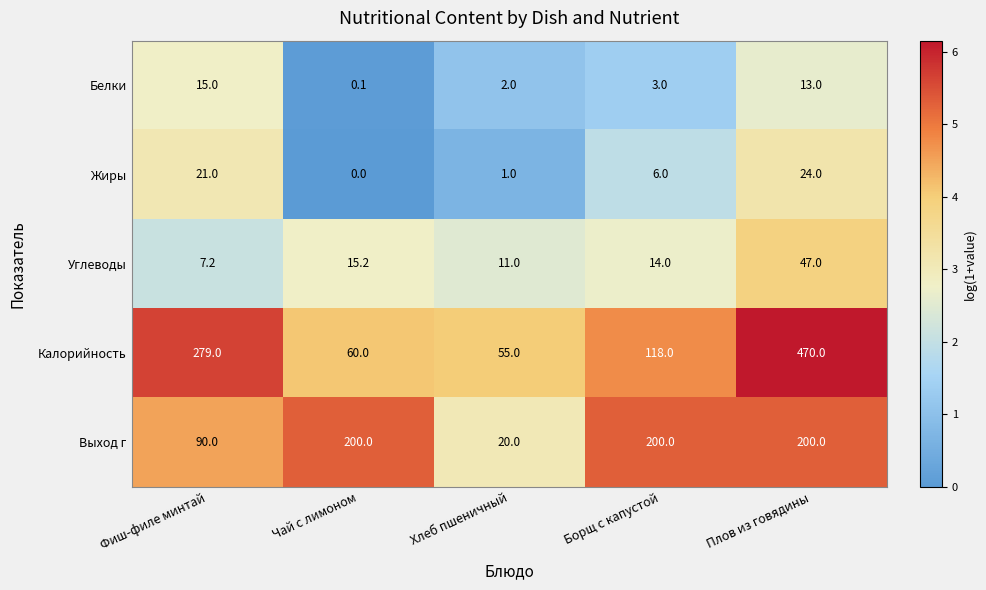

Is it true that Жиры equals 42.7 at Плов из говядины?

False